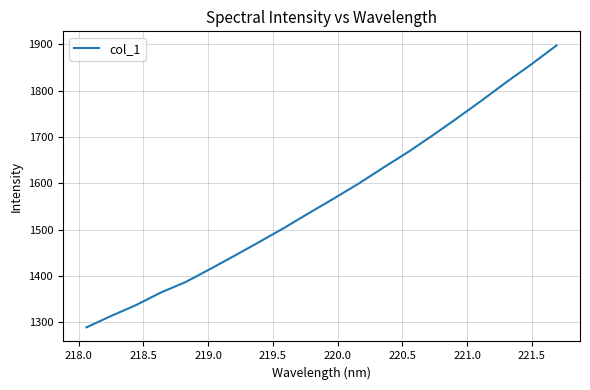

Count the number of categories in the chart.

20